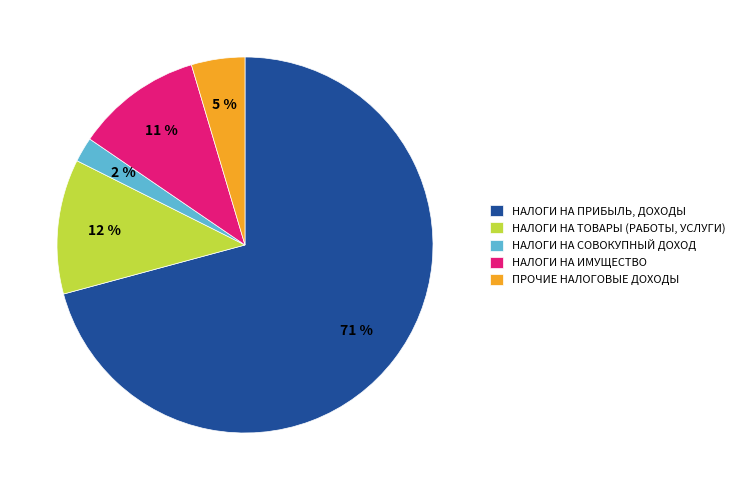

To the nearest percent, what is the difference between the ПРОЧИЕ НАЛОГОВЫЕ ДОХОДЫ and НАЛОГИ НА ТОВАРЫ (РАБОТЫ, УСЛУГИ) slice percentages?

7%